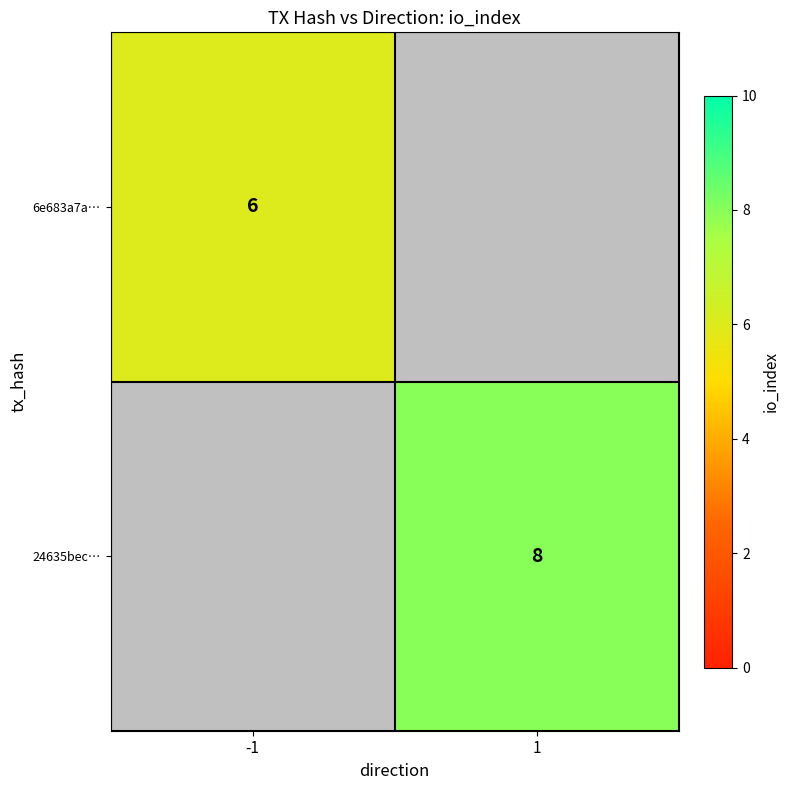

True or false: 6e683a7a… has a value of 6 at -1.

True